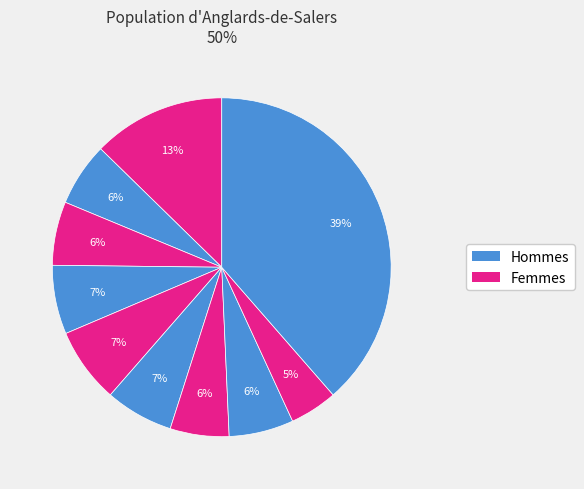

How many segments does this pie chart have?

10